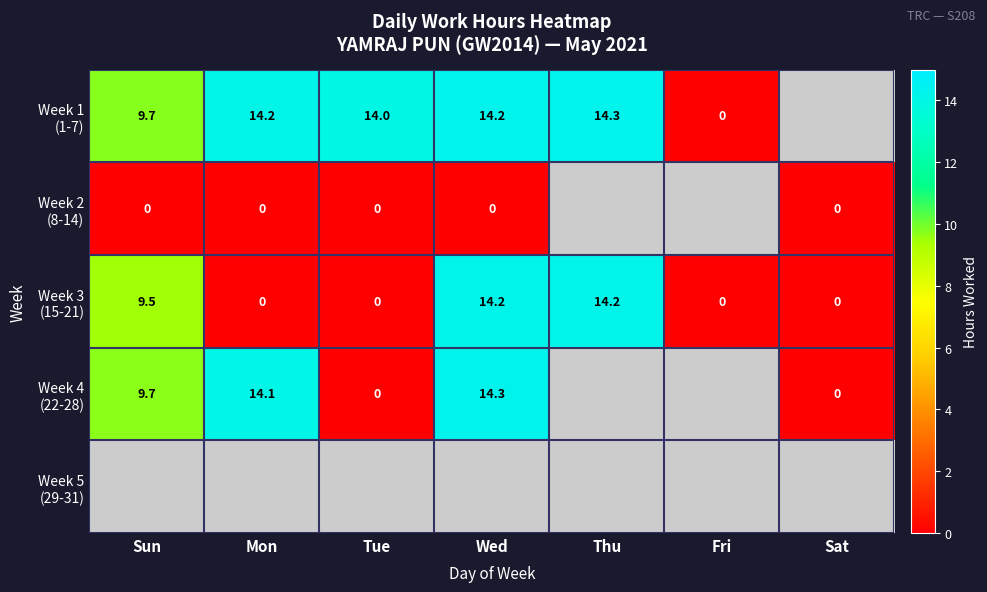

What is the maximum value shown in the chart?

14.3